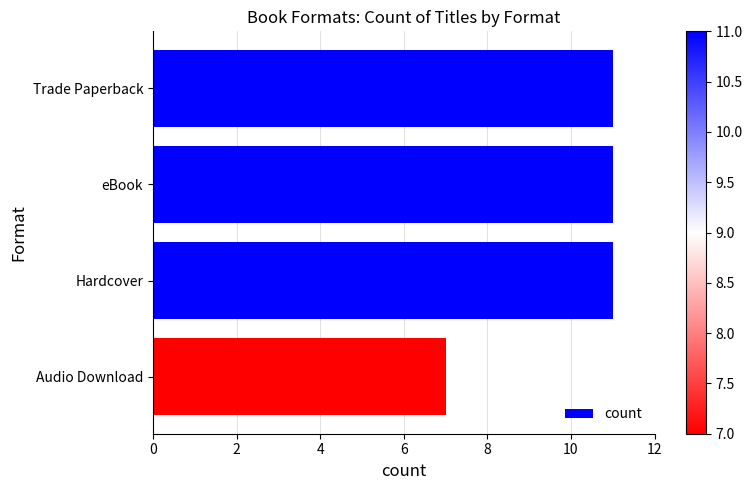

What is the change in value from Trade Paperback to Audio Download?

-4